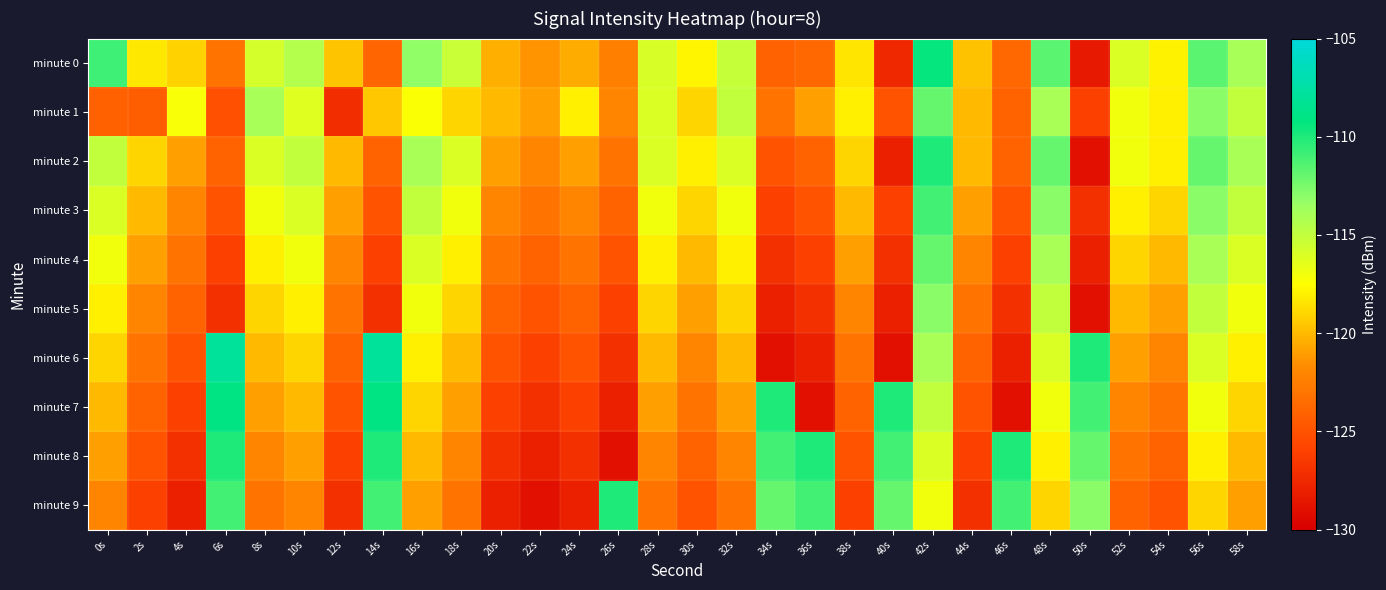

What is the total value across all series at 38s?

-1216.4